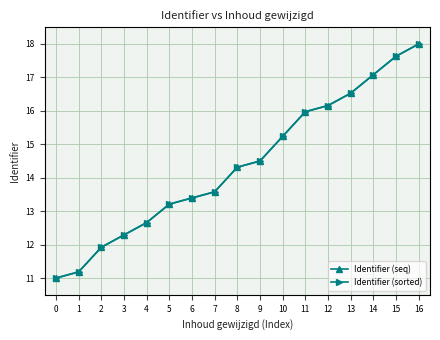

True or false: Identifier (seq) and Identifier (sorted) intersect in this chart.

False